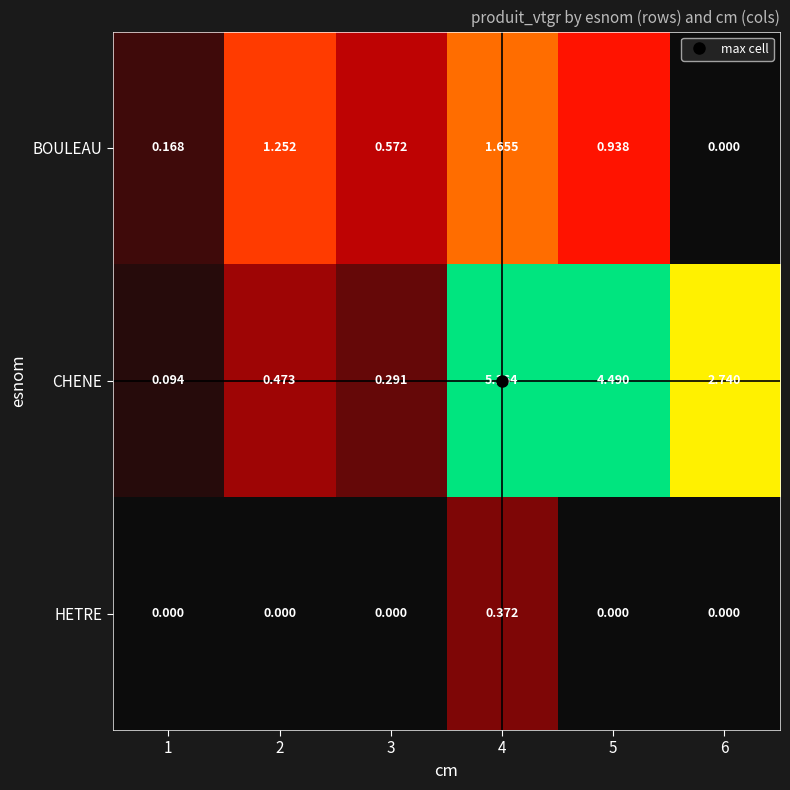

At 4, list the series in order from smallest to largest.

HETRE, BOULEAU, CHENE